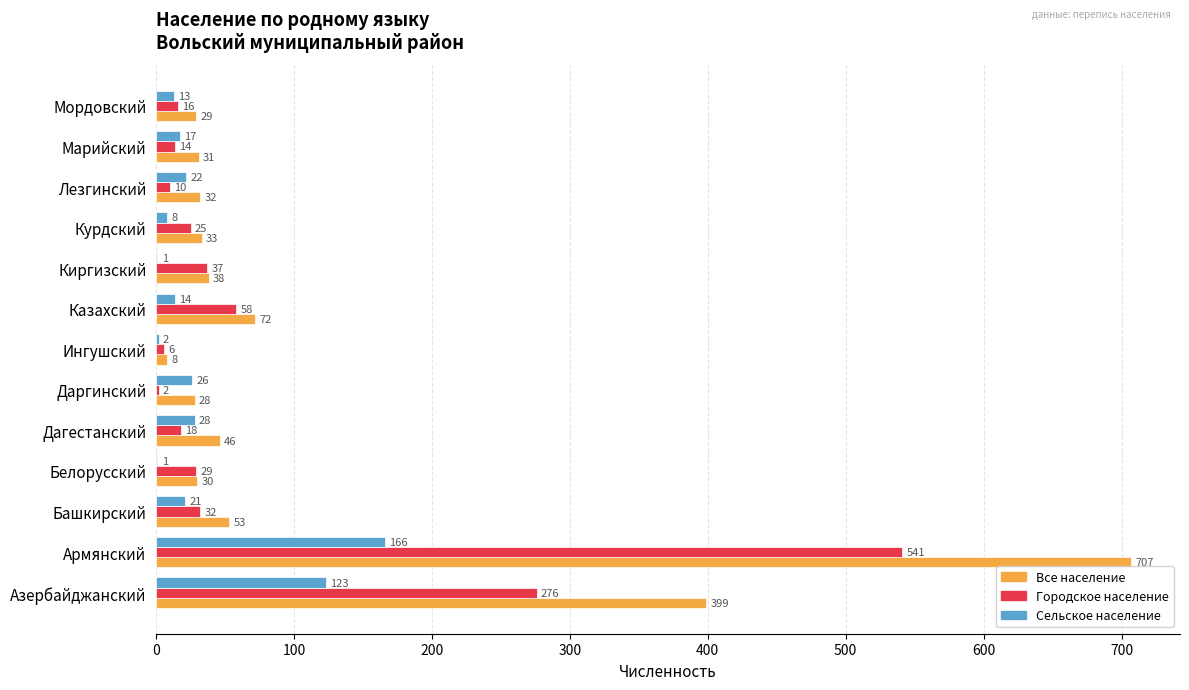

True or false: Сельское население has a value of 227 at Армянский.

False